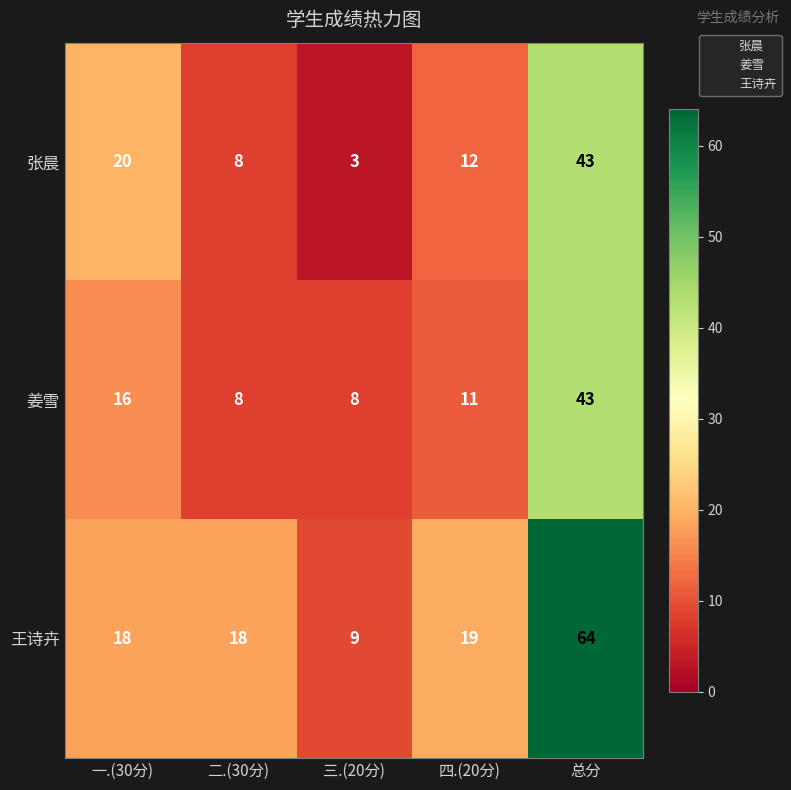

Which series changed the most between 二.(30分) and 总分?

王诗卉